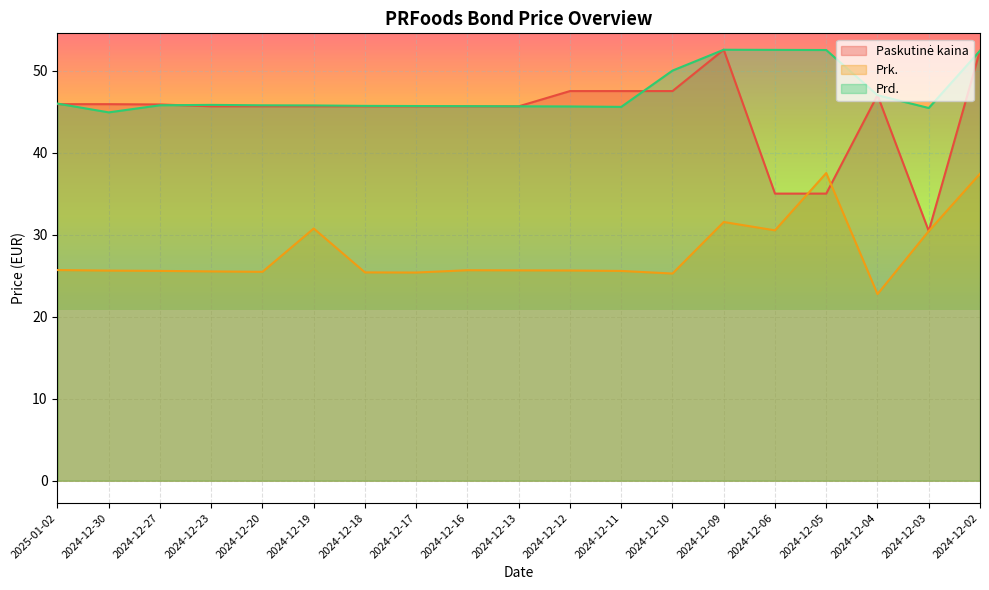

How many distinct data groups are displayed?

3